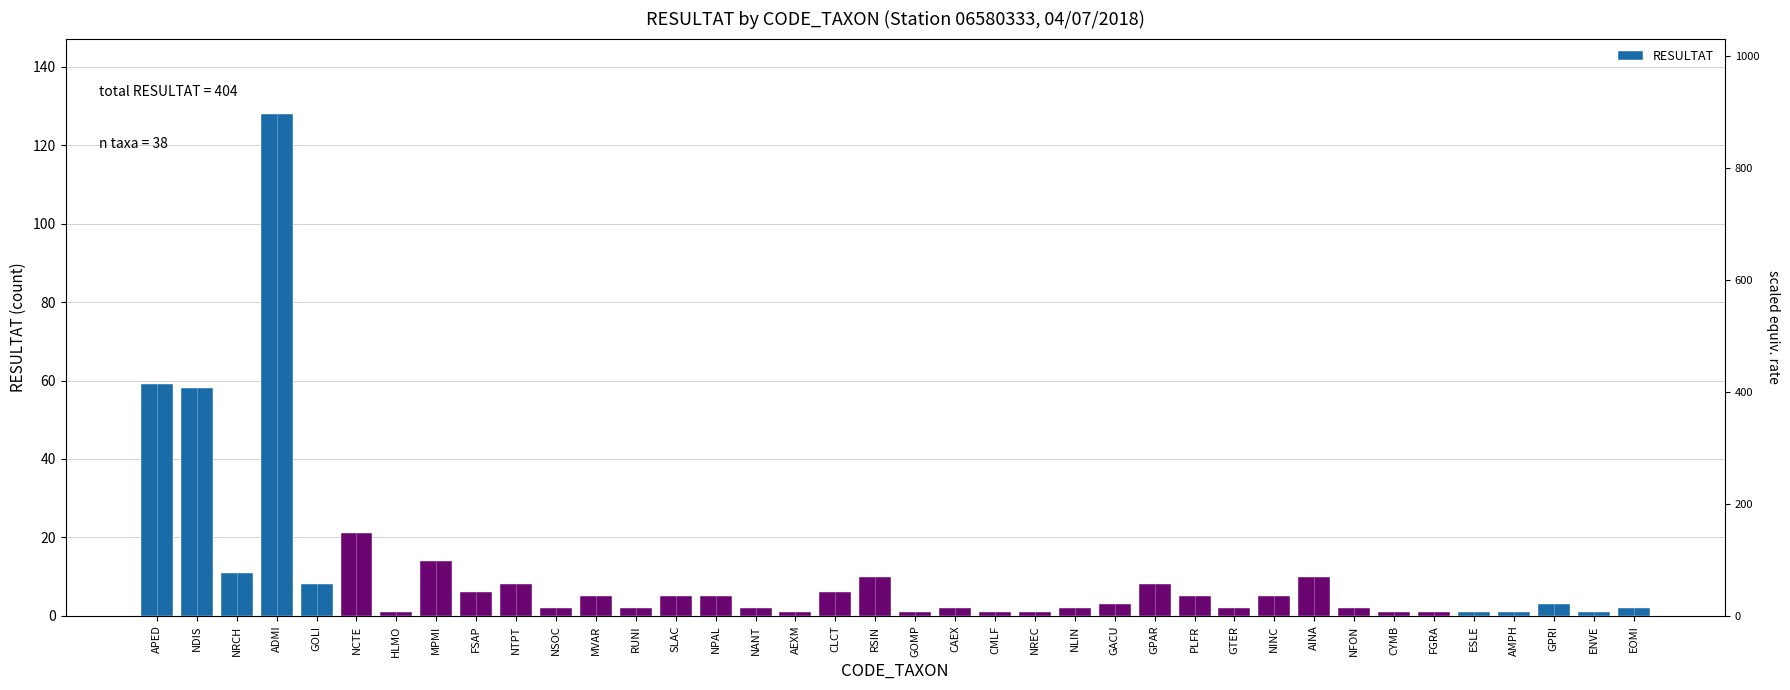

What is the sum of all values?

404